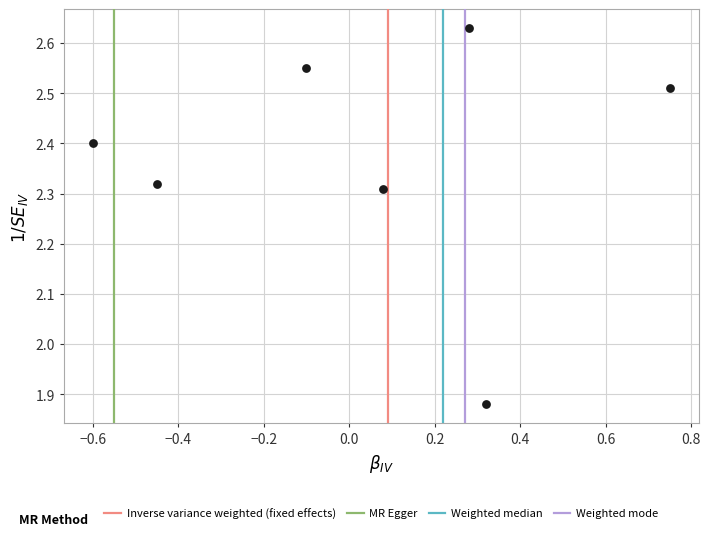

What is the range of X values (max minus min)?

1.4